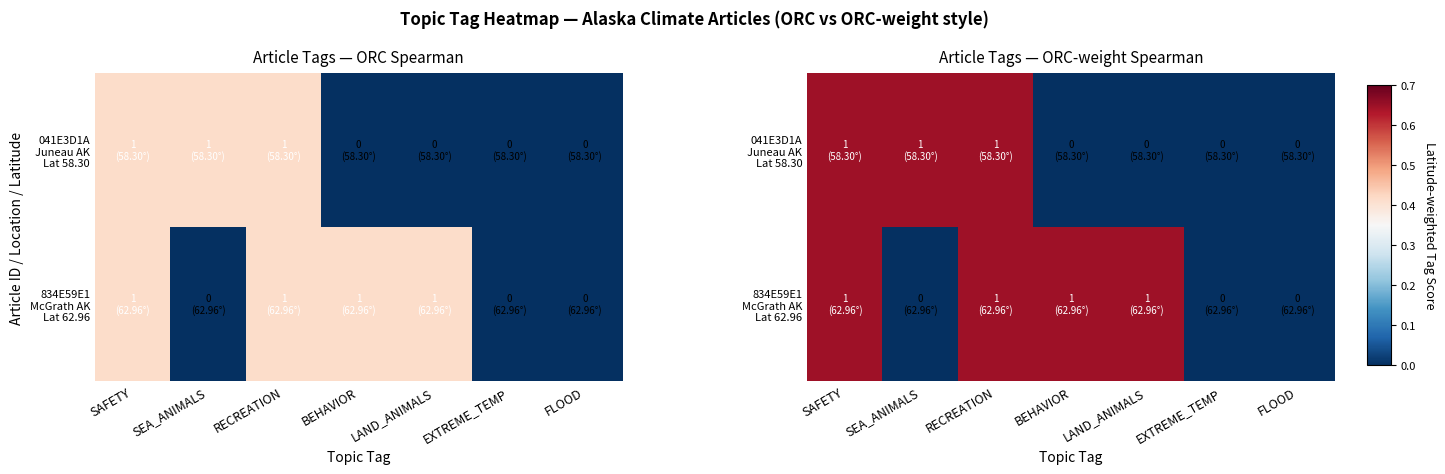

How many series are shown in this chart?

2